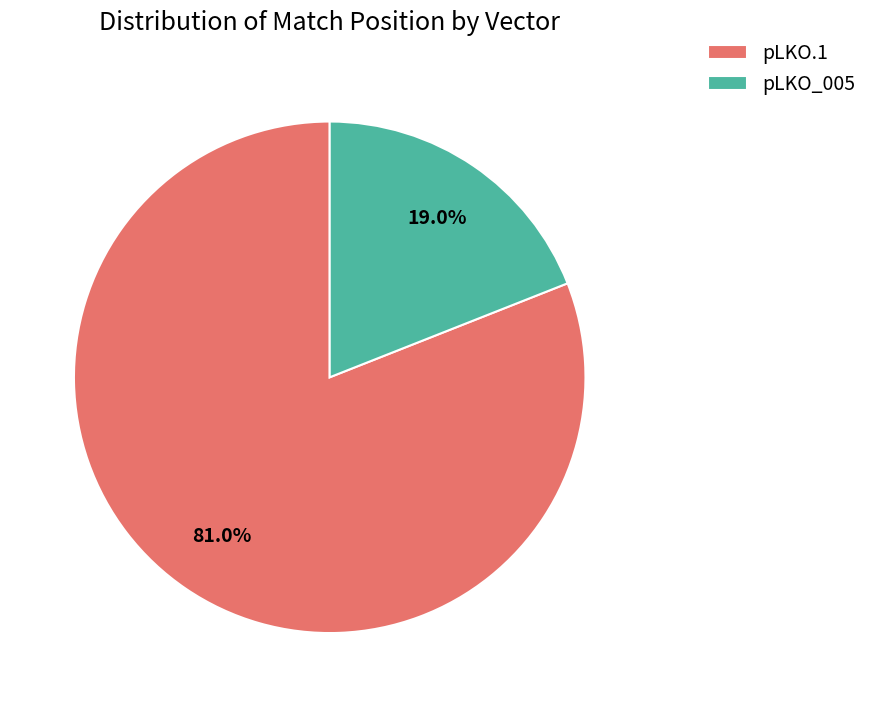

To the nearest percent, what is the difference between the largest and smallest slice percentages?

62%